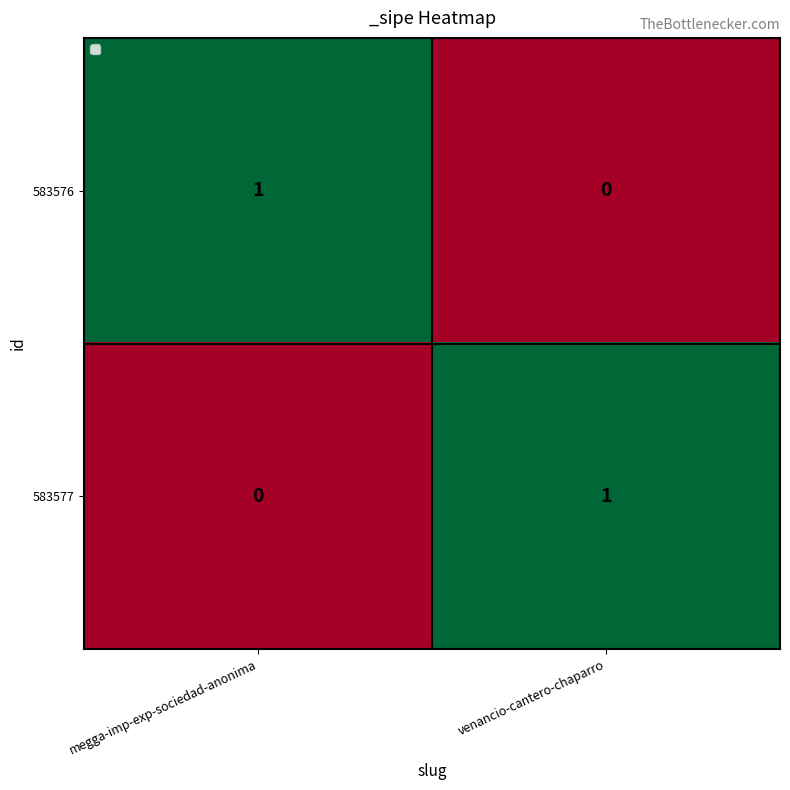

Is it true that 583577 equals 1 at venancio-cantero-chaparro?

True